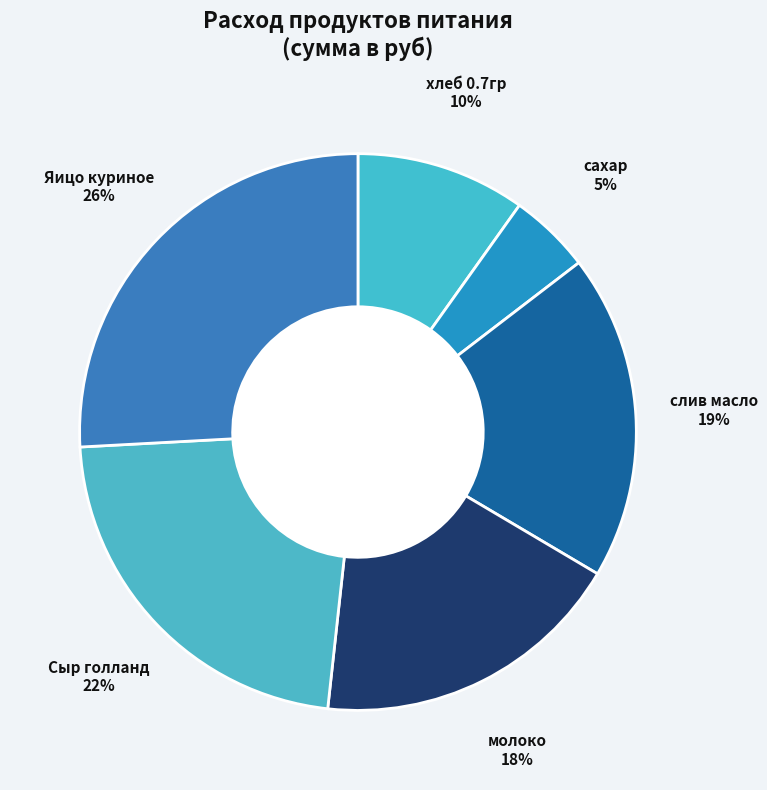

To the nearest percent, what is the average slice percentage?

17%